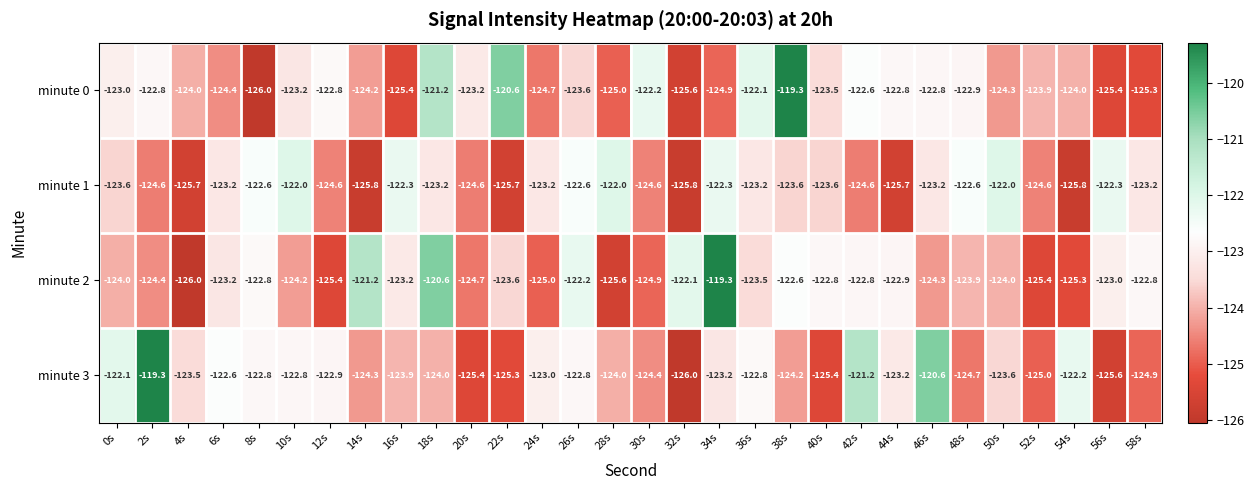

At which category is the sum across all series the highest?

18s